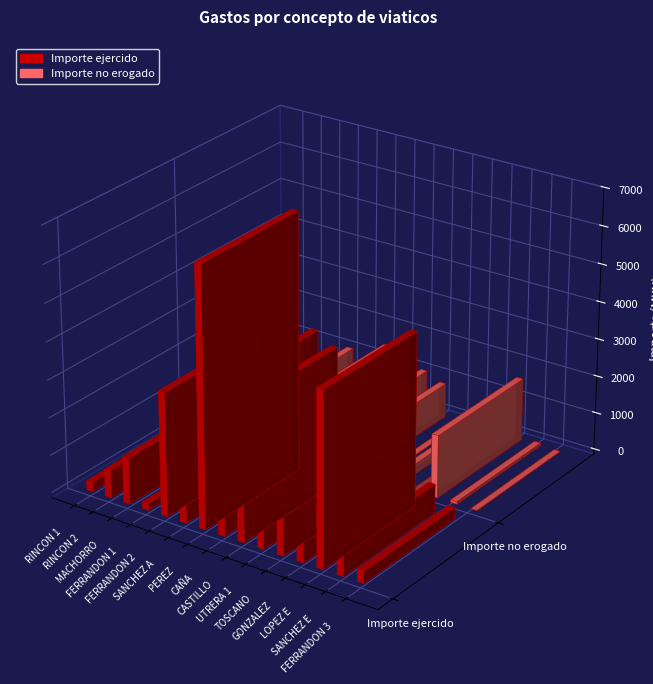

Rank the categories by Importe no erogado value from lowest to highest.

RINCON 2, UTRERA 1, GONZALEZ, FERRANDON 3, SANCHEZ E, MACHORRO, RINCON 1, PEREZ, TOSCANO, FERRANDON 2, CASTILLO, CAÑA, FERRANDON 1, SANCHEZ A, LOPEZ E